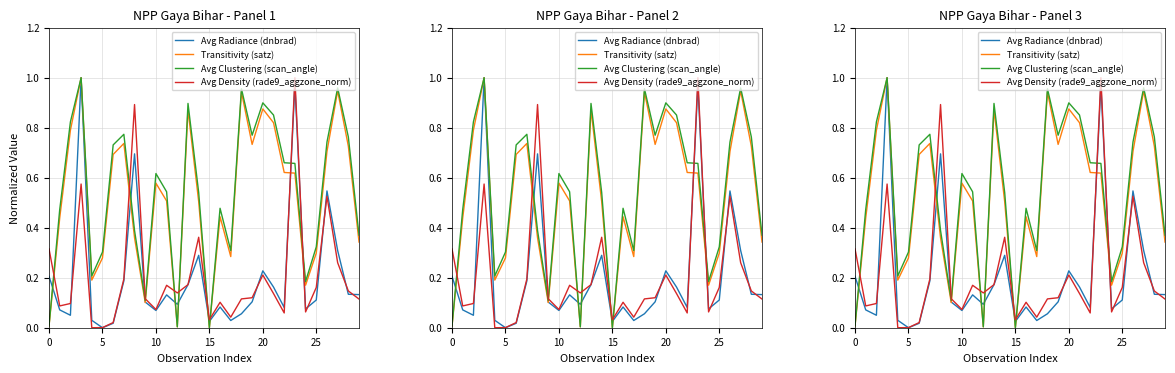

Is the value of Transitivity (satz) at 13 greater than the value of Avg Radiance (dnbrad) at 23?

No